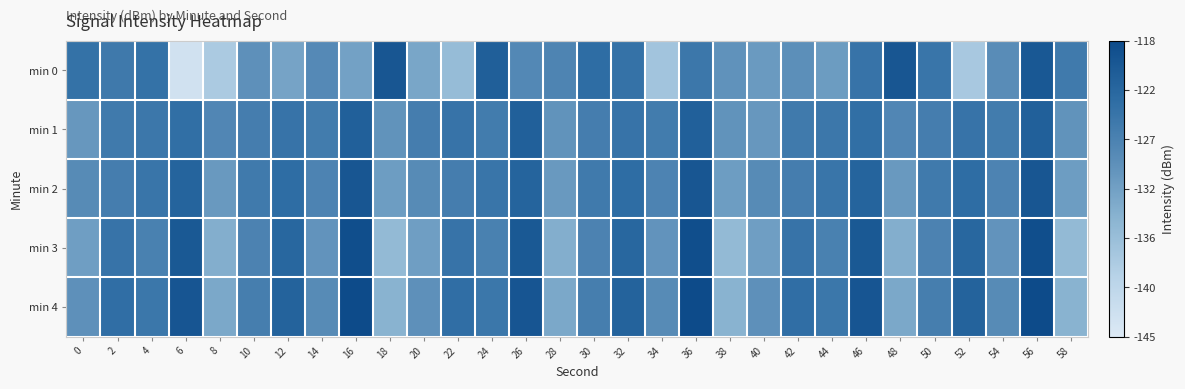

How many distinct data groups are displayed?

5